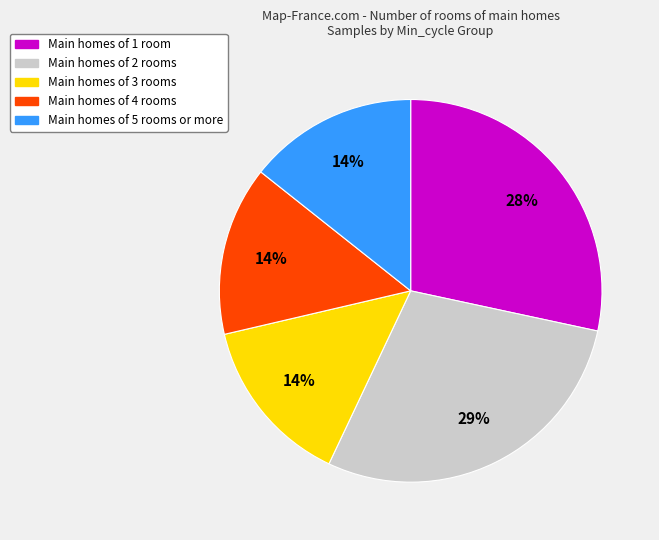

To the nearest percent, what is the average slice percentage?

20%